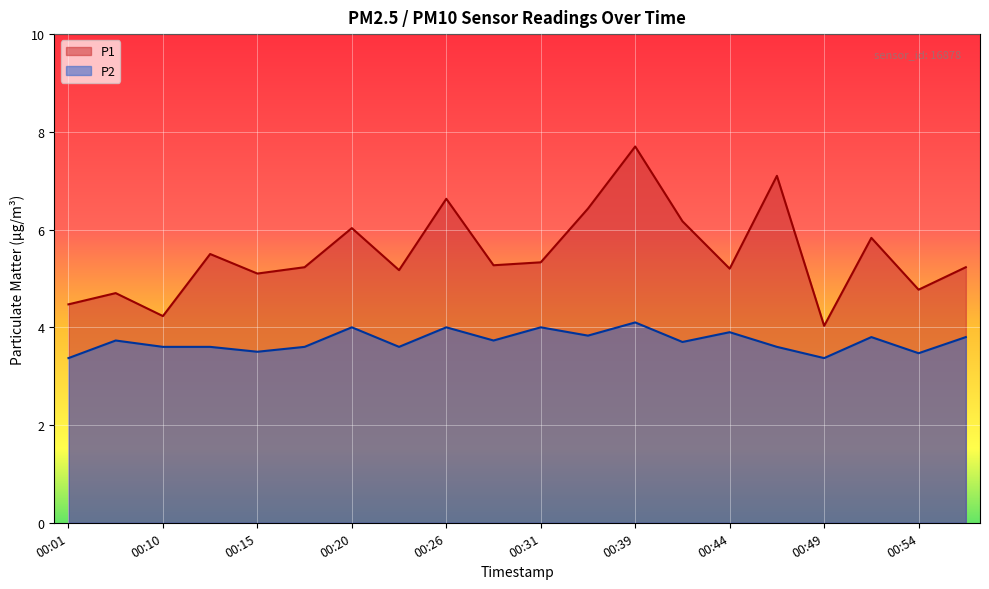

True or false: P2 and P1 intersect in this chart.

False